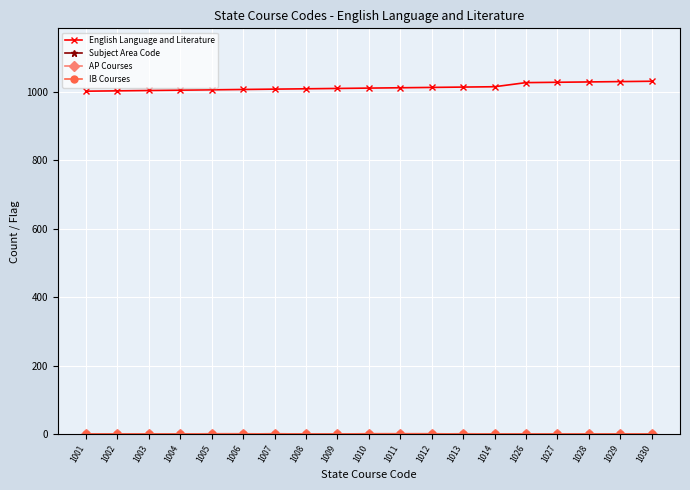

Which series has the largest total across all categories?

English Language and Literature